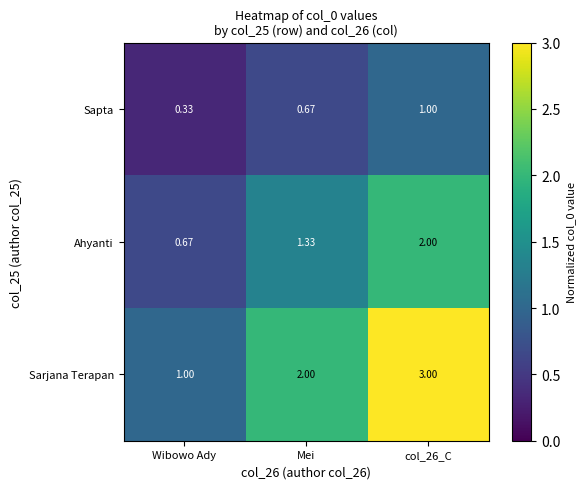

Rank the series by their average value, from highest to lowest.

Sarjana Terapan, Ahyanti, Sapta